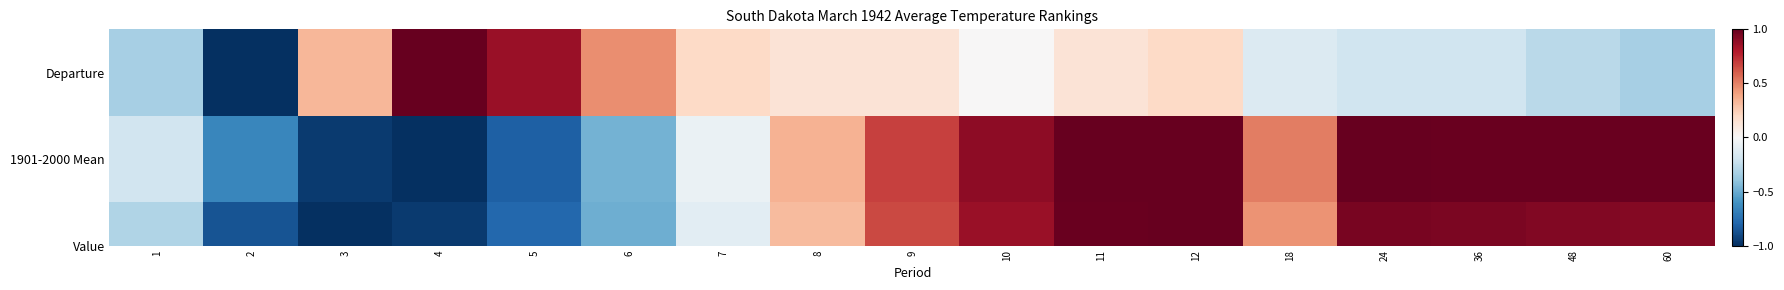

The value at 4 is 1.0. True or false?

True